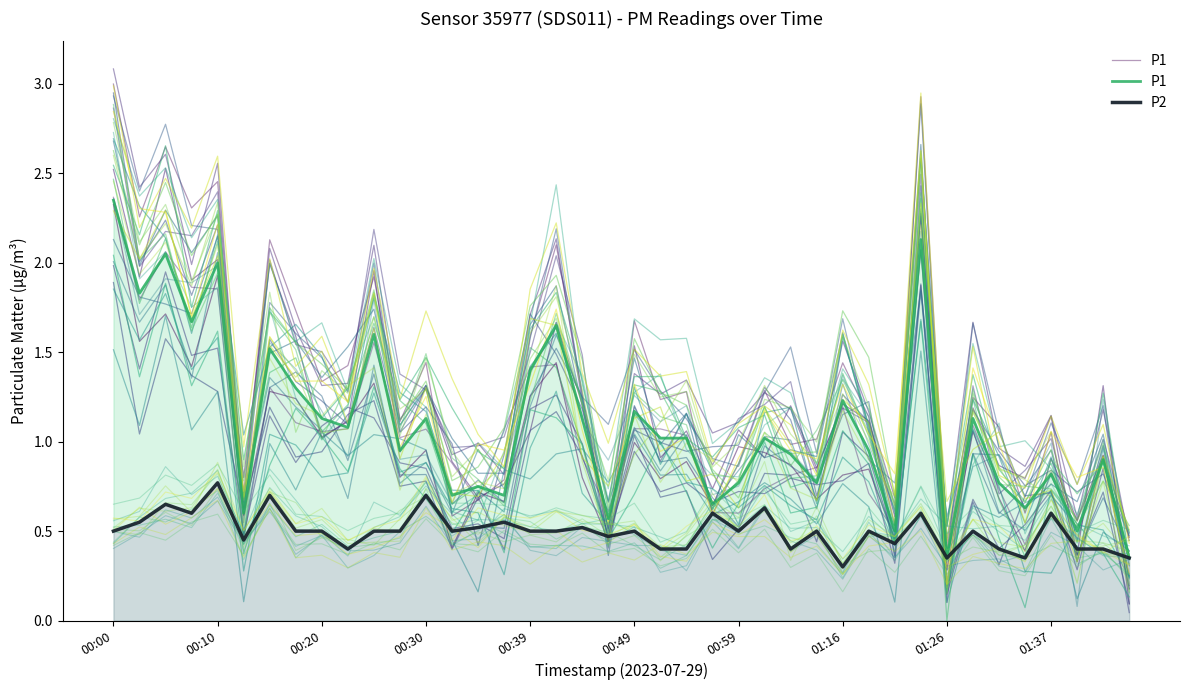

At 18, list the series in order from smallest to largest.

P2, P1